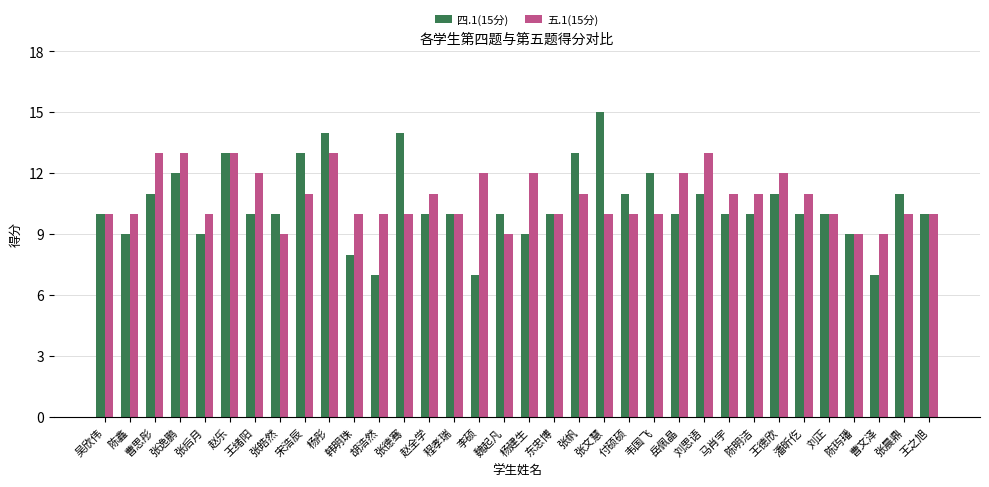

What is the greatest value displayed?

15